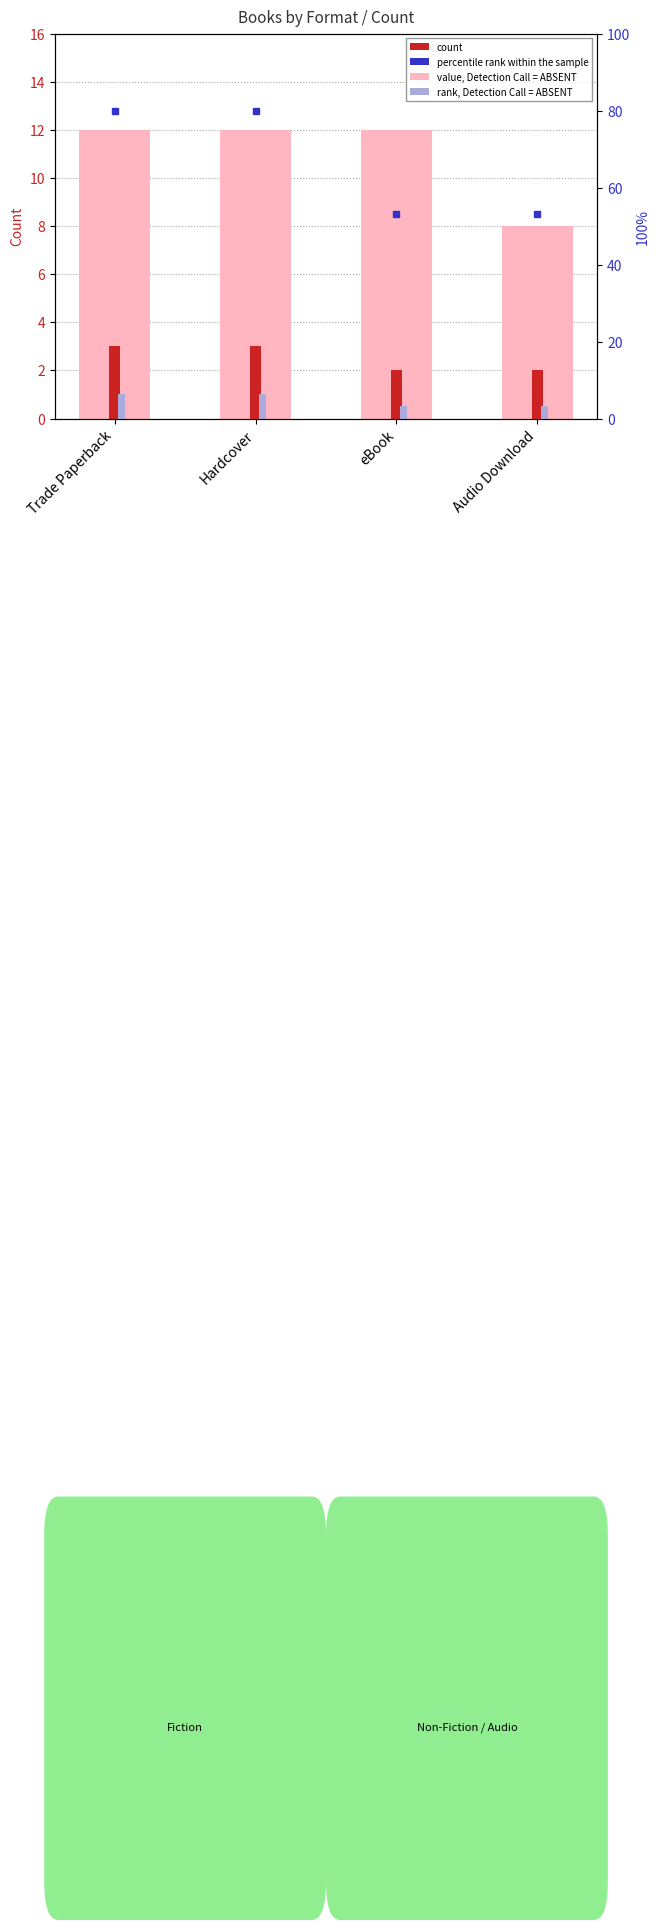

At which label is rank, Detection Call = ABSENT closest to 0?

eBook